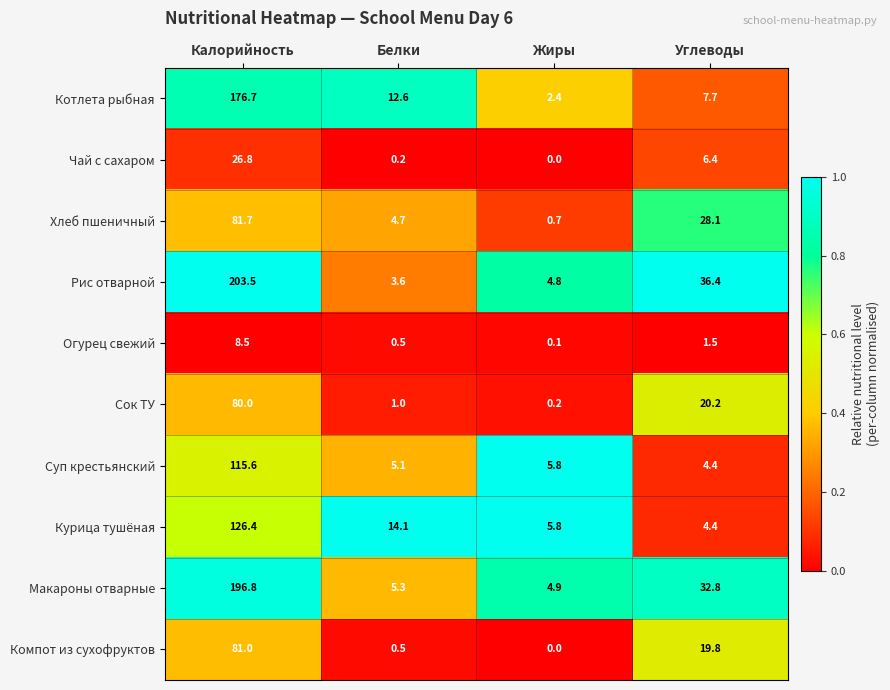

True or false: Огурец свежий has a value of 0.5 at Углеводы.

False